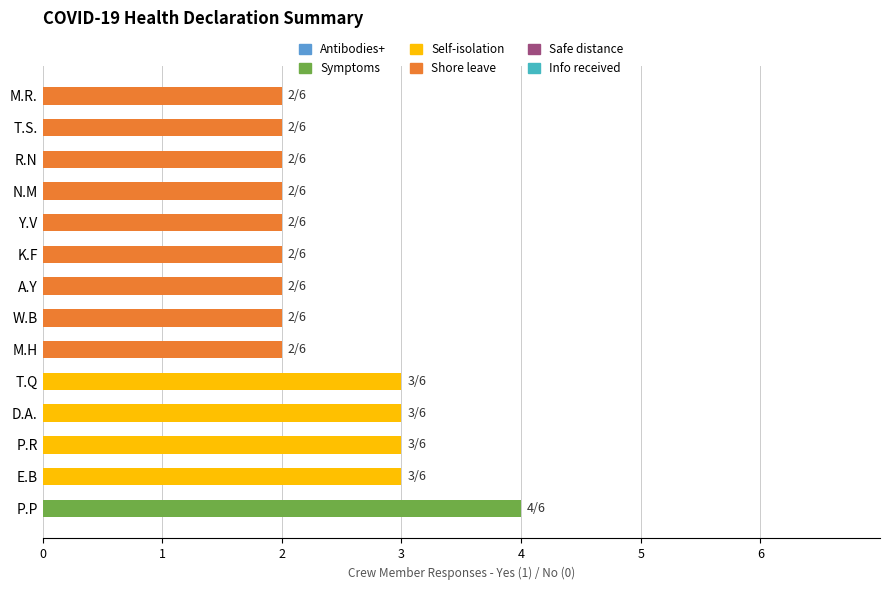

Count the number of categories in the chart.

14